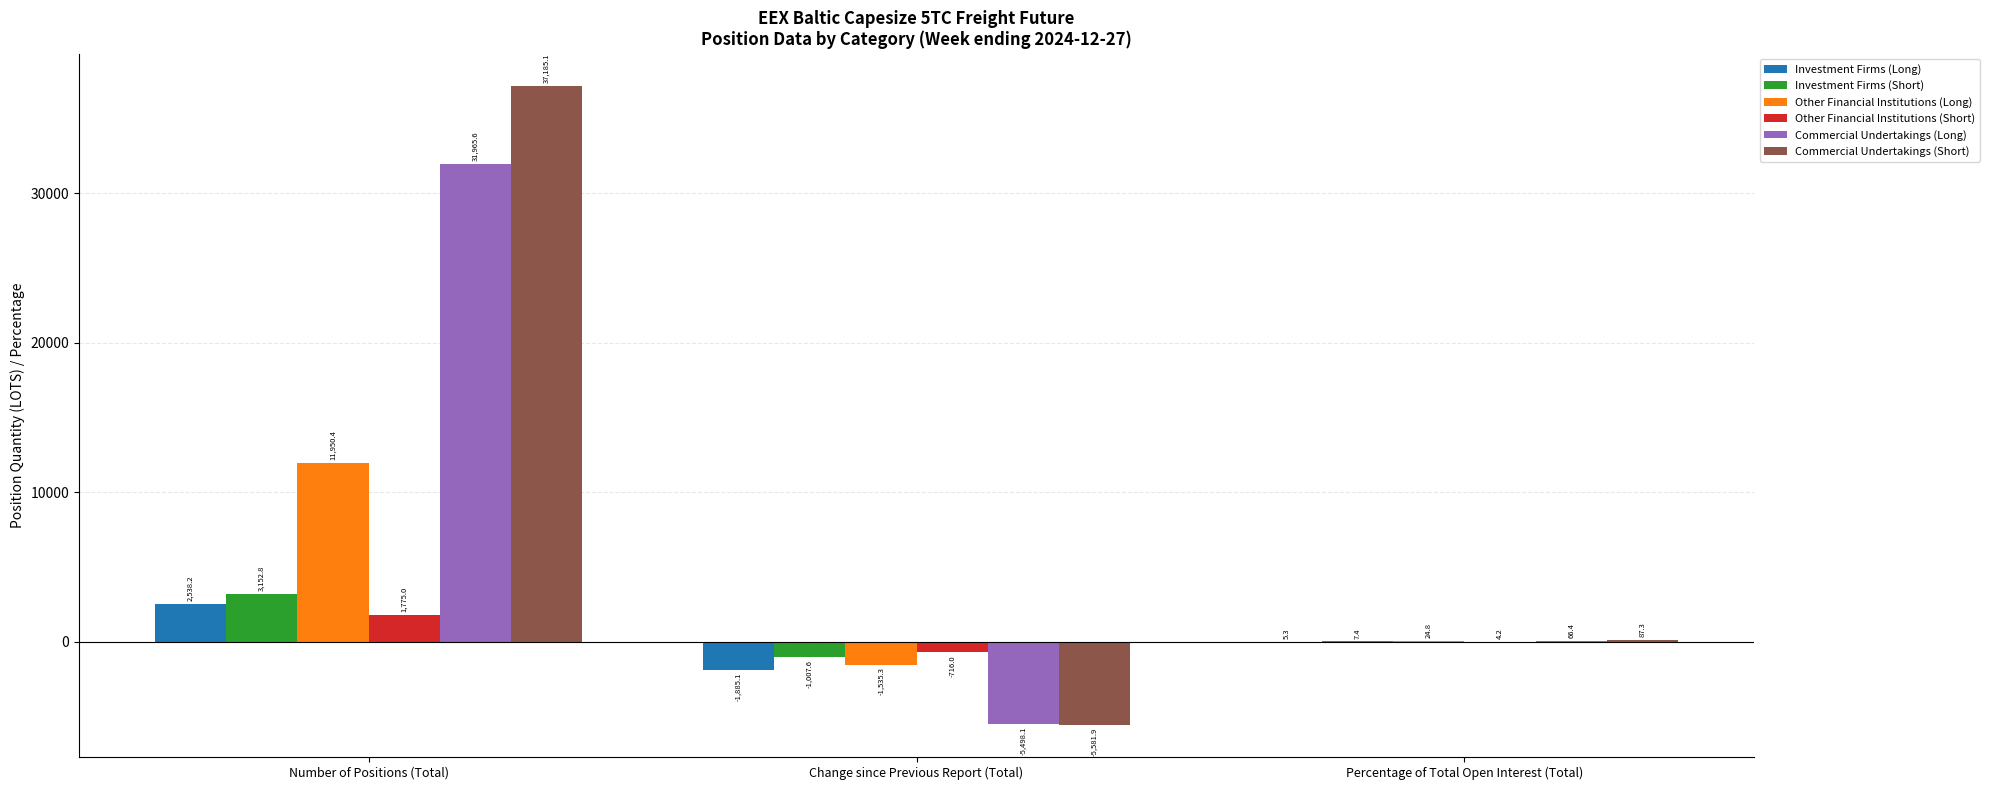

Are the bars grouped side by side (vs. stacked)?

Yes